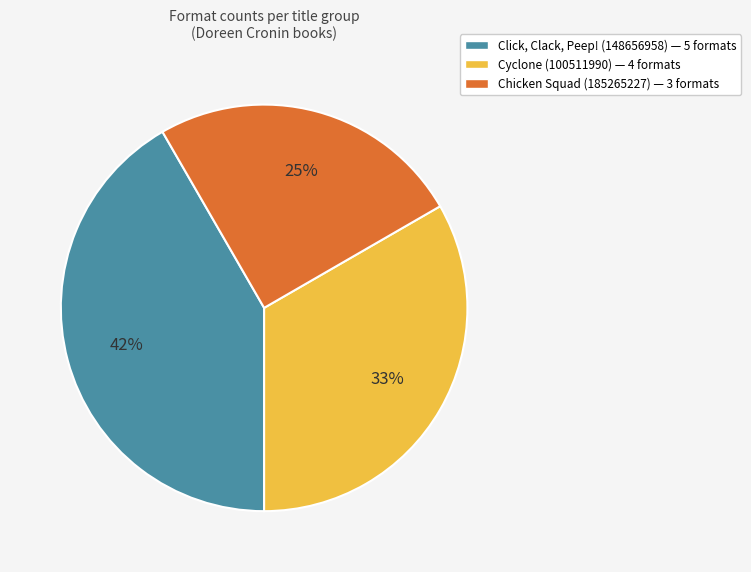

How many slices are in this pie chart?

3